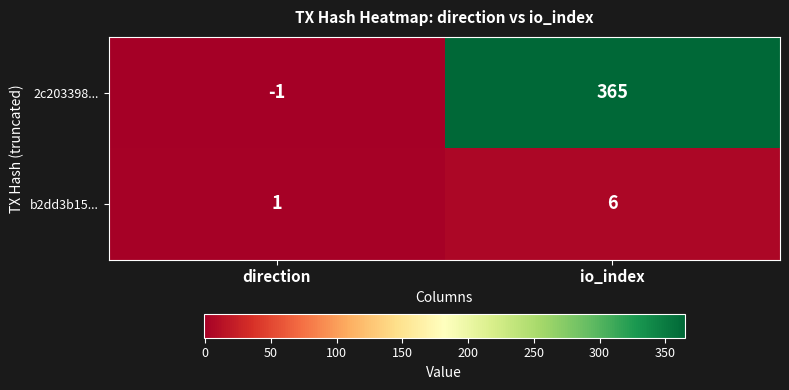

How many negative values does the 2c203398... series have?

1